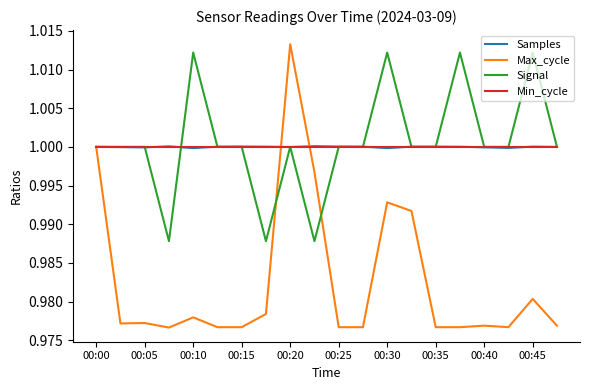

Which series has the widest spread of values?

Max_cycle